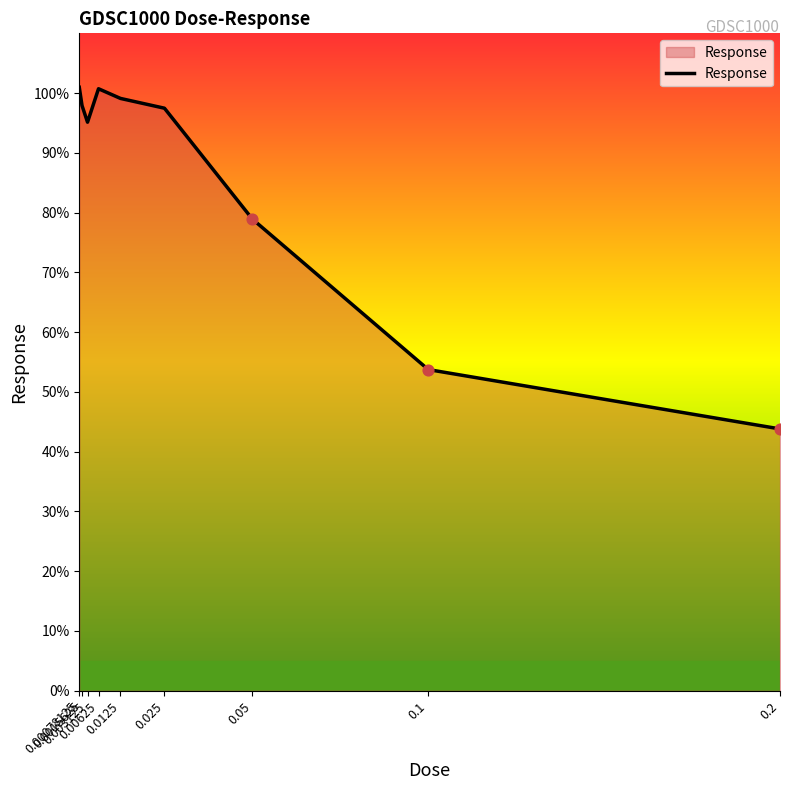

What is the change in value from 0.00078125 to 0.00625?

-0.2